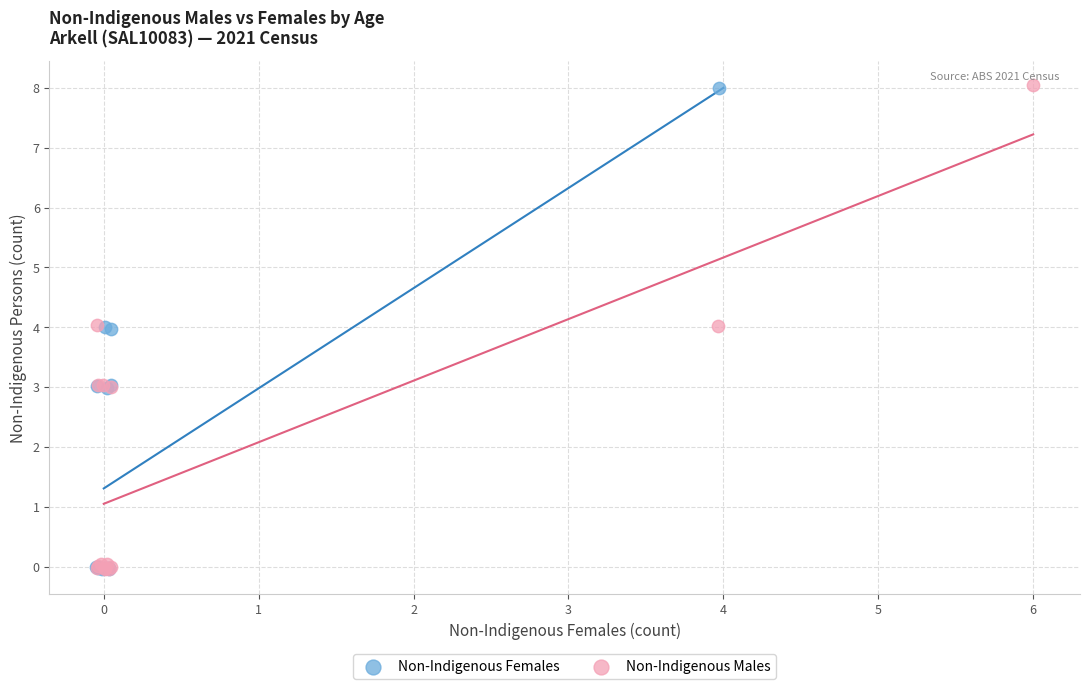

Which series has the widest spread of Y values?

Non-Indigenous Males